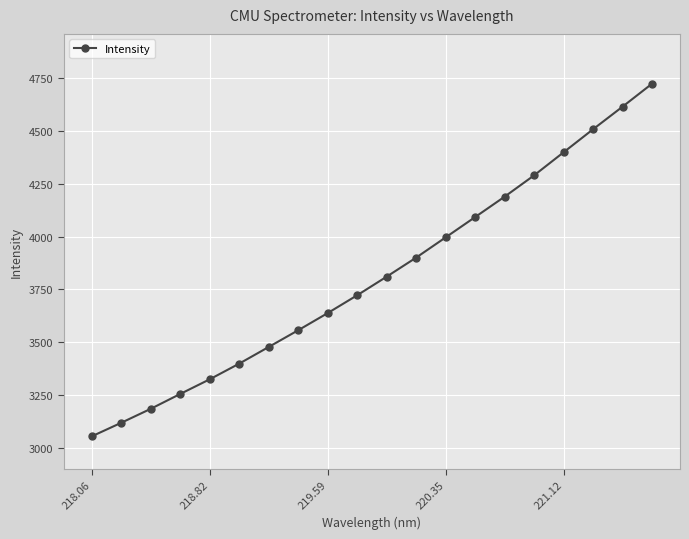

What is the smallest value displayed?

3053.5